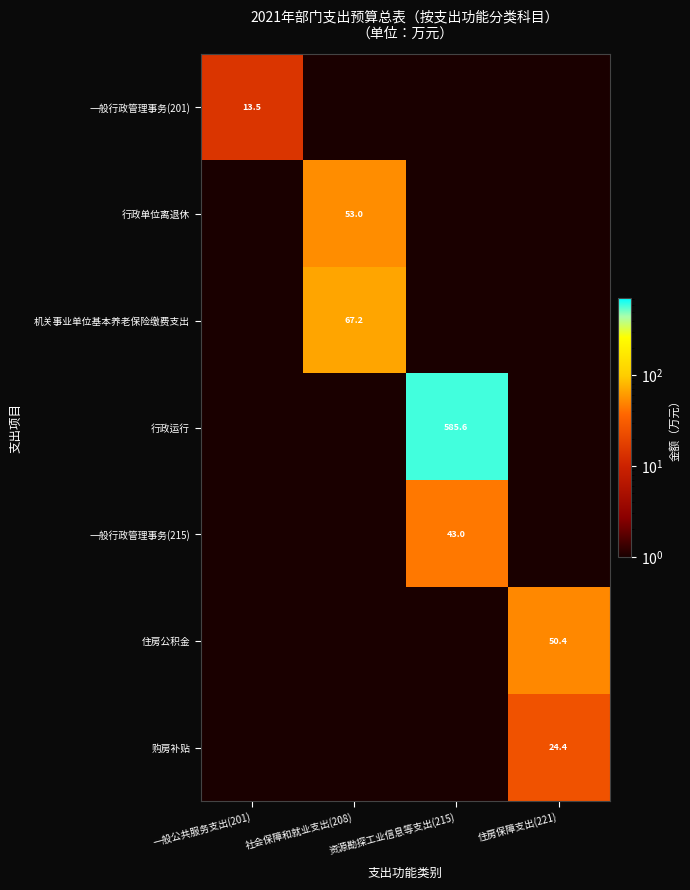

True or false: 住房公积金 has a value of 50.4 at 住房保障支出(221).

True